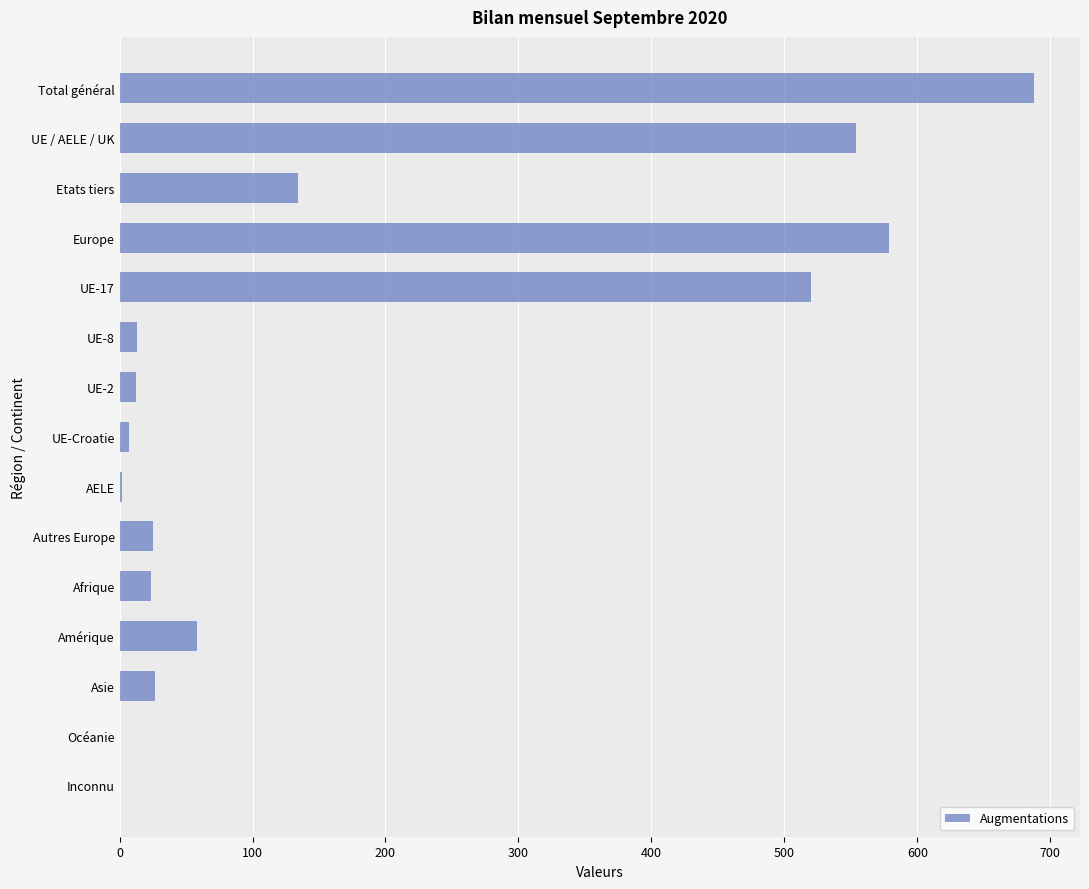

Where is the data nearest to the value 344?

UE-17